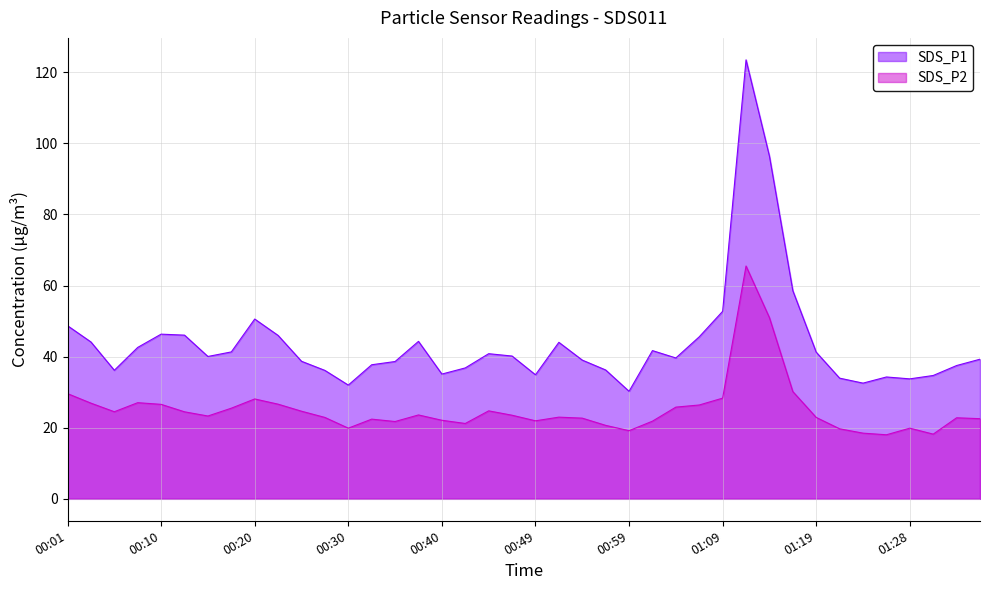

At which category is the sum across all series the highest?

01:11